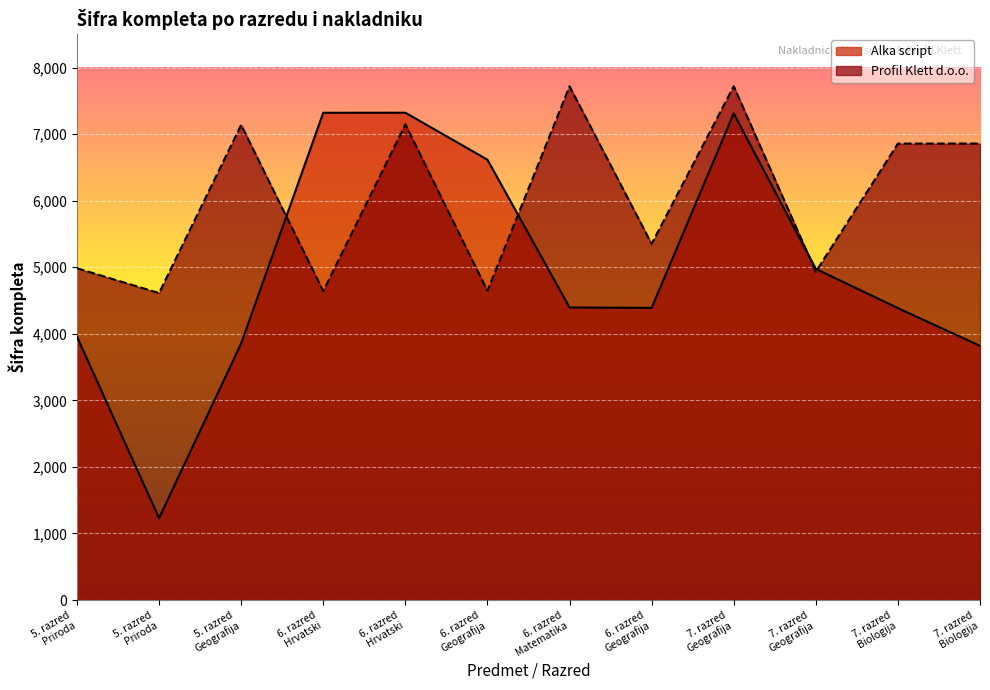

At which label does Profil Klett d.o.o. reach its minimum?

5. razred
Priroda